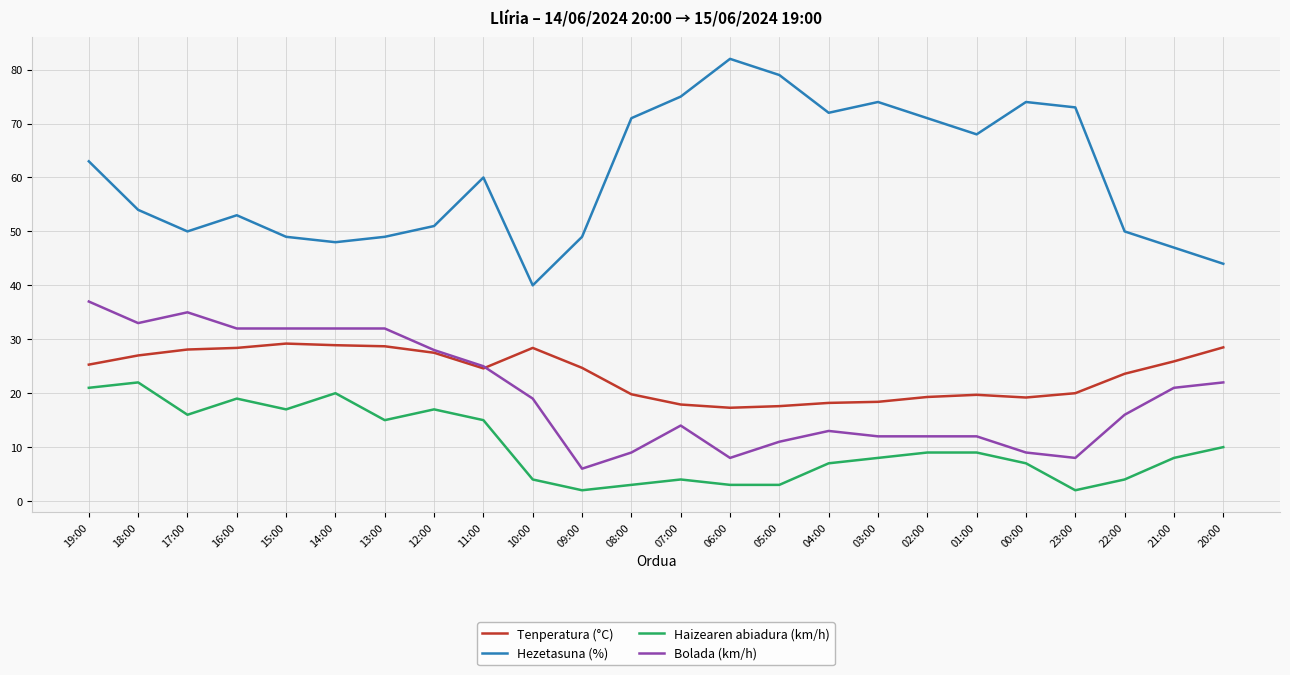

What is the maximum value shown in the chart?

82.0